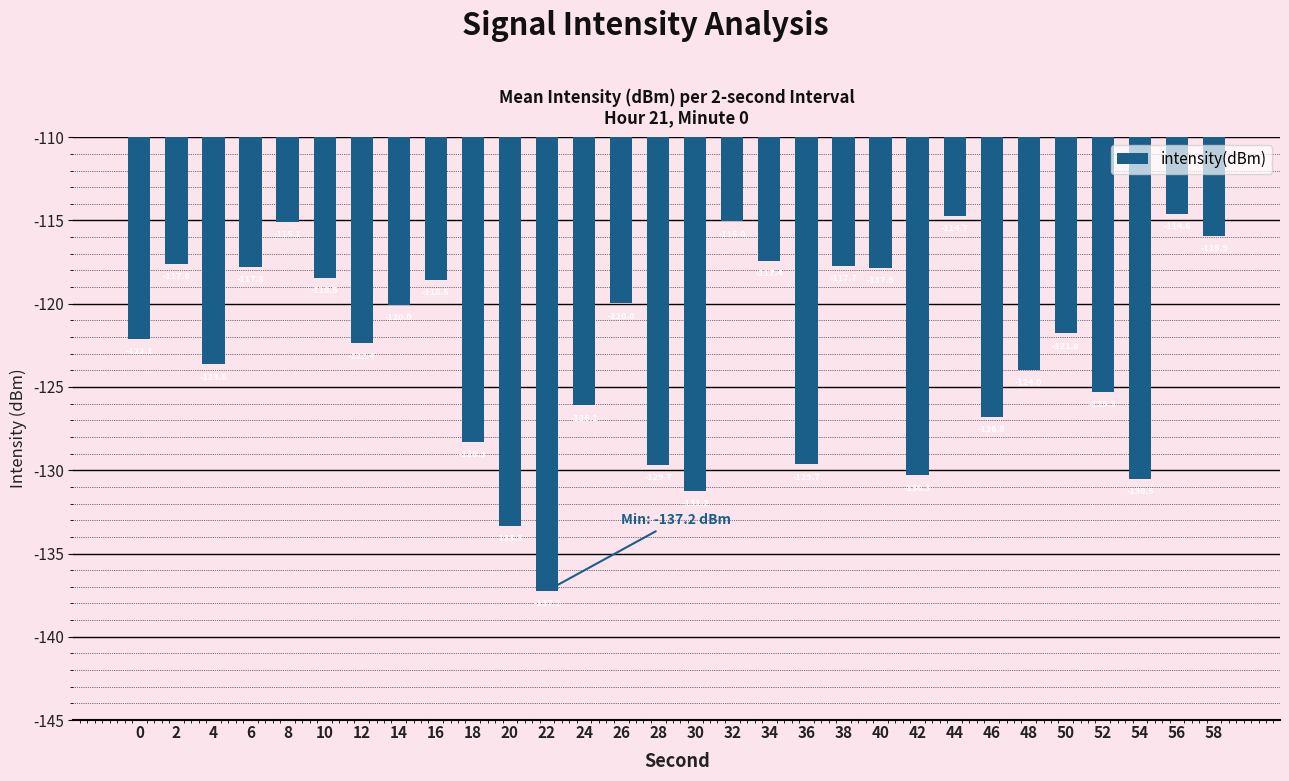

Where does the data first go above -121?

2